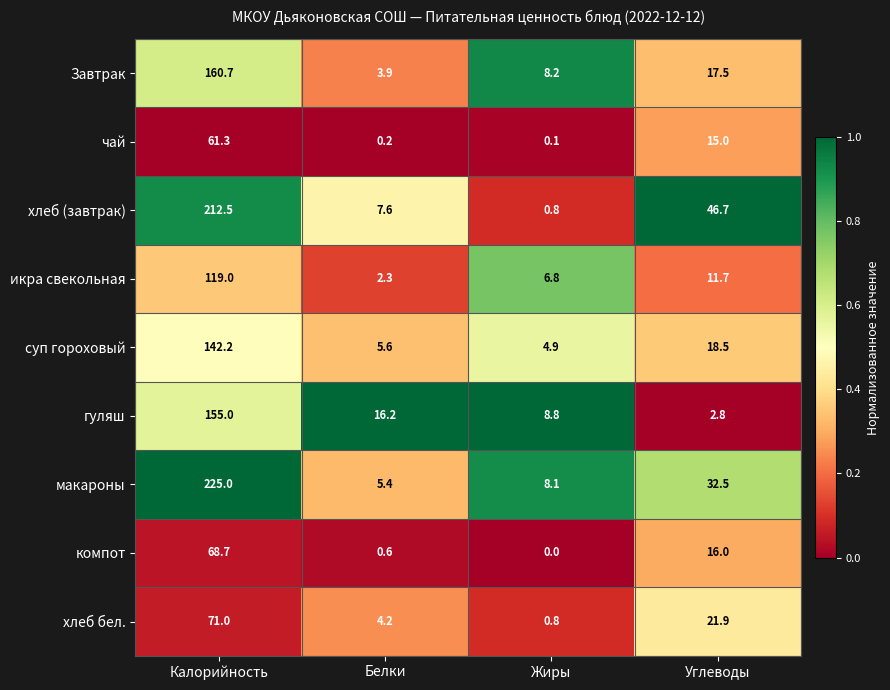

At how many categories does at least one series exceed 0?

4